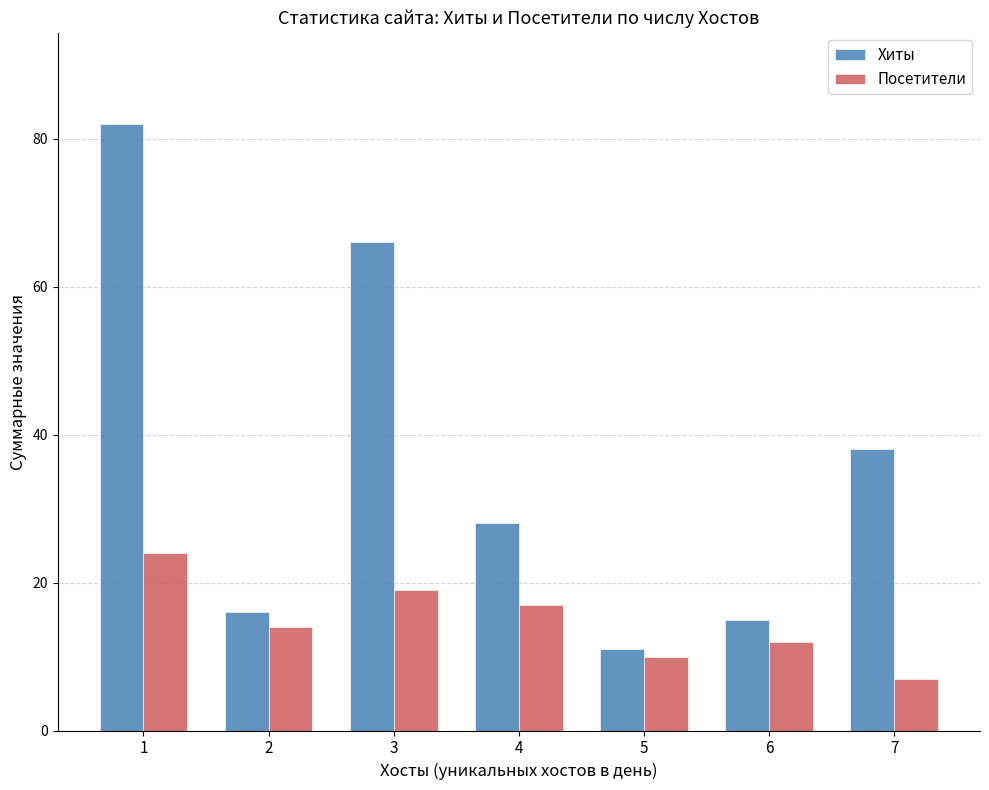

Where is Хиты nearest to the value 46?

7